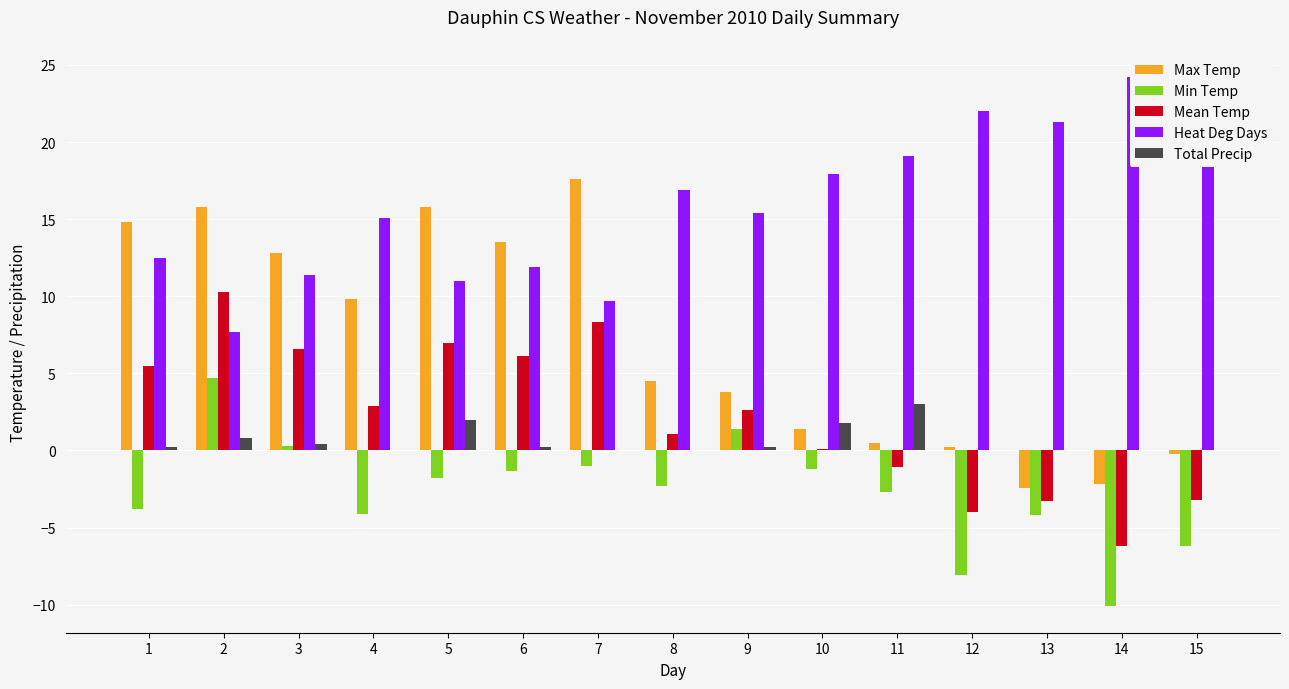

At which label does Mean Temp reach its minimum?

14